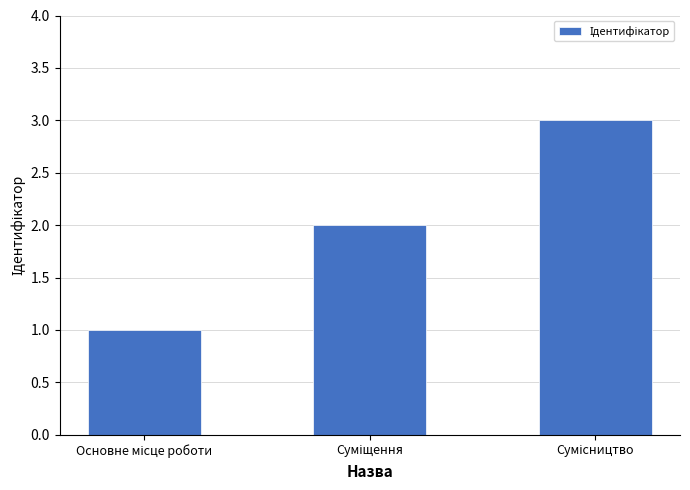

What is the sum of all values?

6